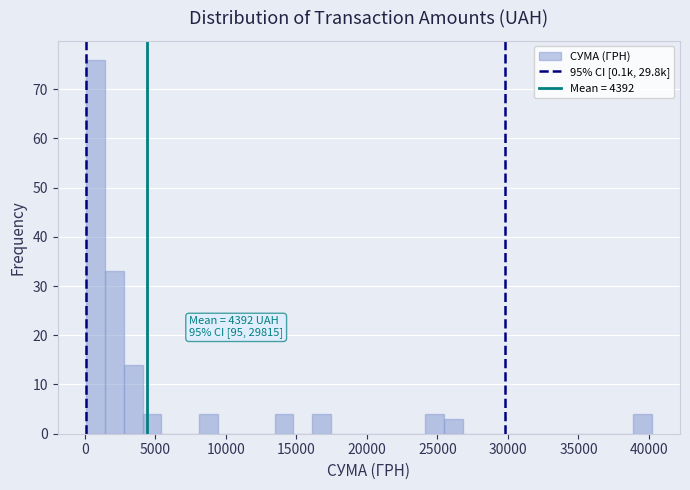

Around what value on the x-axis is the tallest bar? Give the approximate position of its centre, as read against the axis.

1000